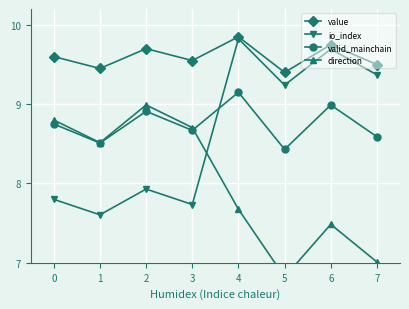

Between 3 and 5, which series saw the biggest shift?

direction